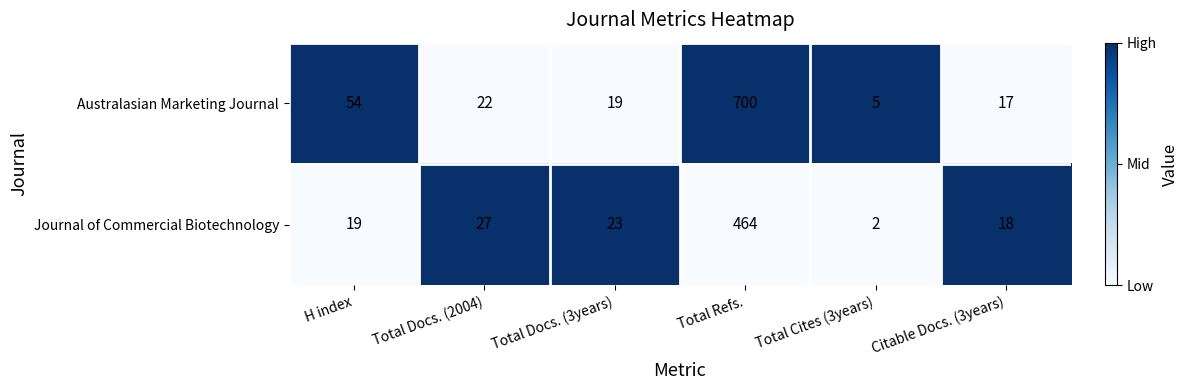

Which series changed the most between Total Docs. (2004) and Total Cites (3years)?

Journal of Commercial Biotechnology